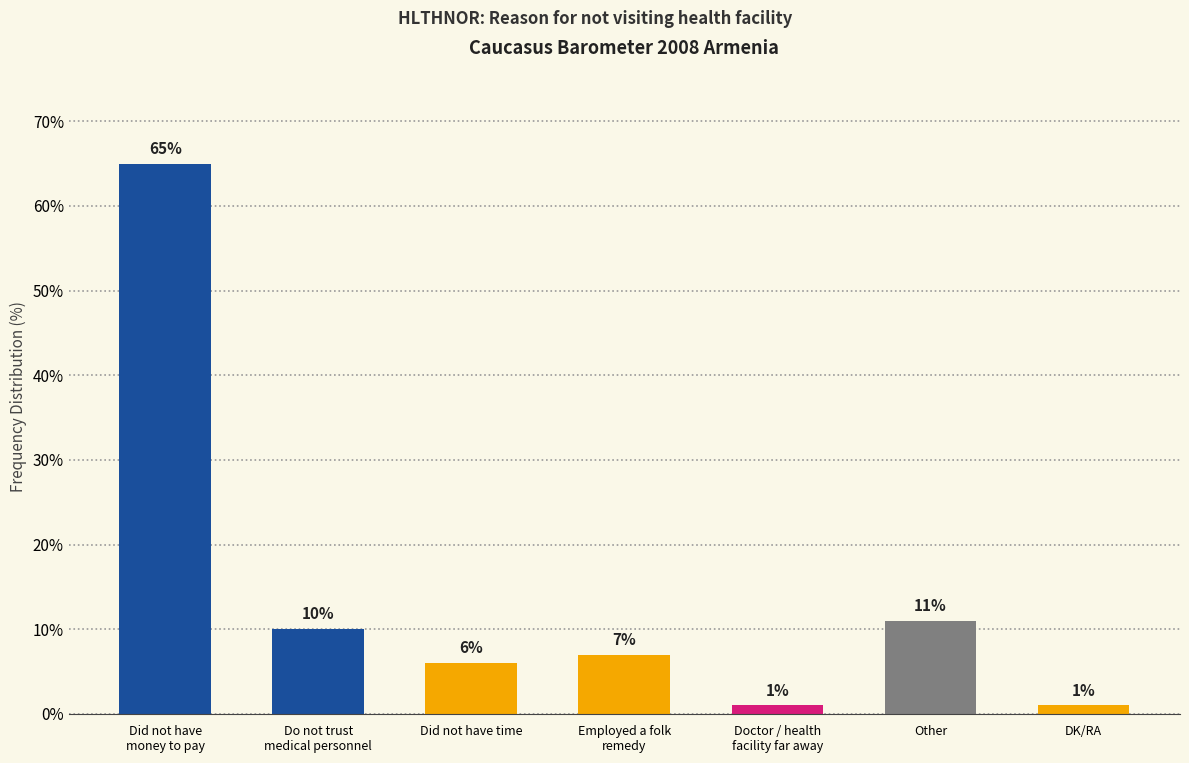

Does the chart contain stacked bars?

No